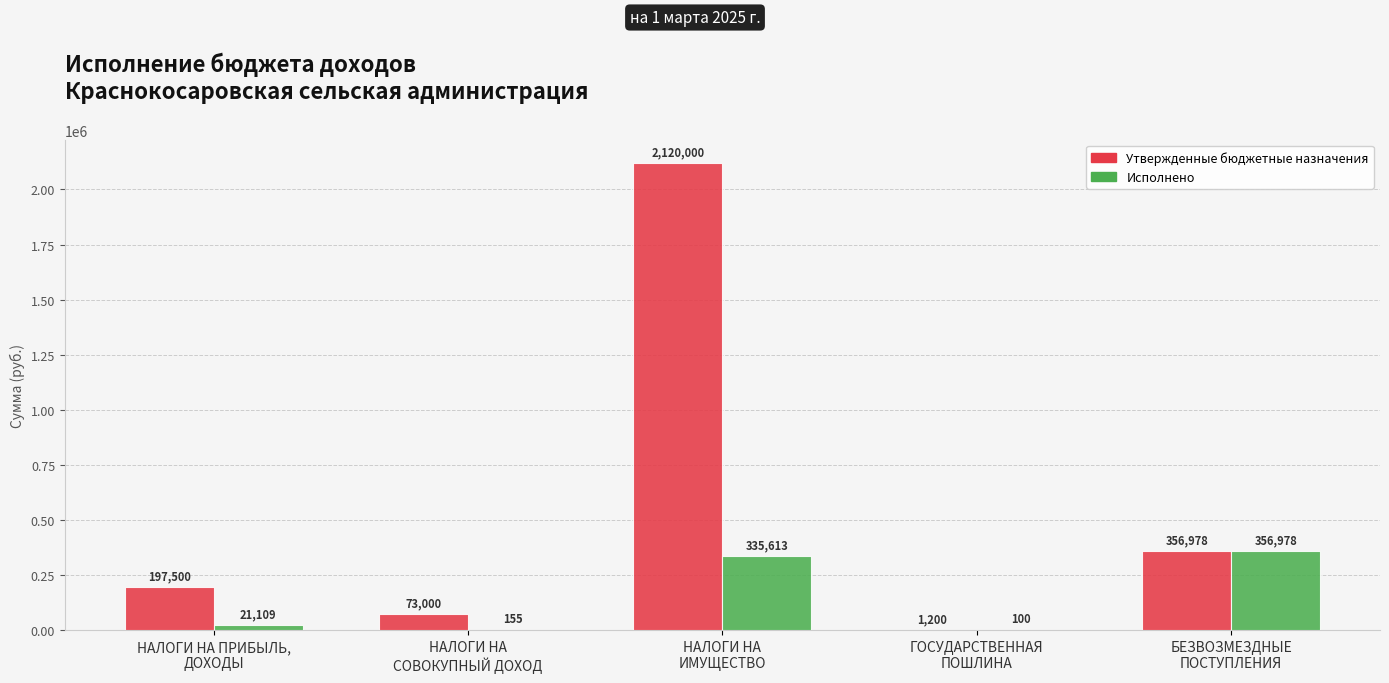

Which series has the largest total across all categories?

Утвержденные бюджетные назначения